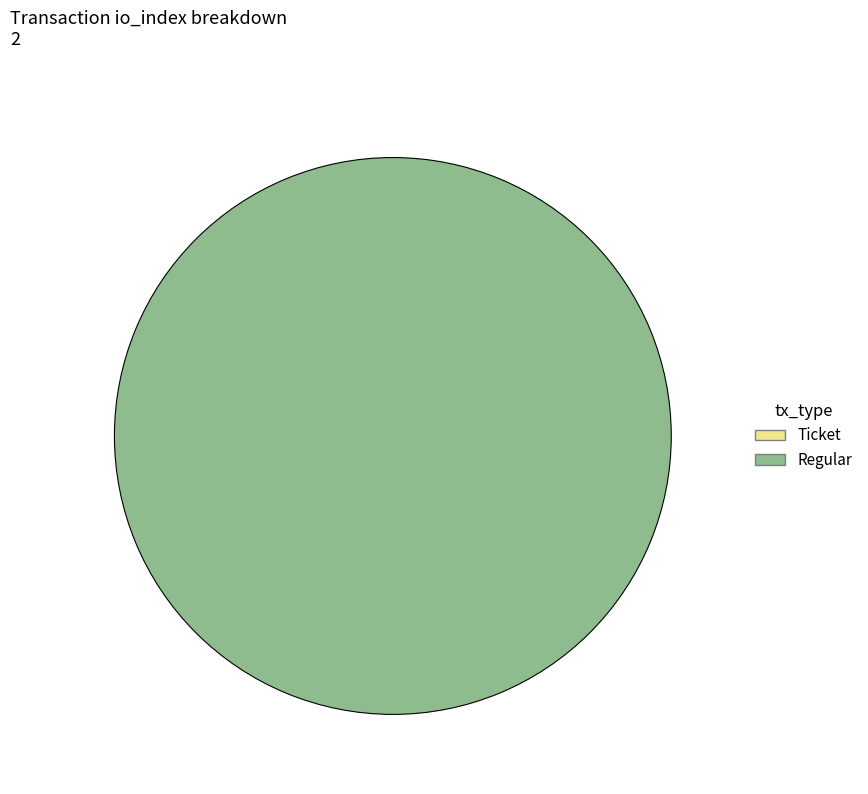

To the nearest percent, what is the difference between the largest and smallest slice percentages?

100%